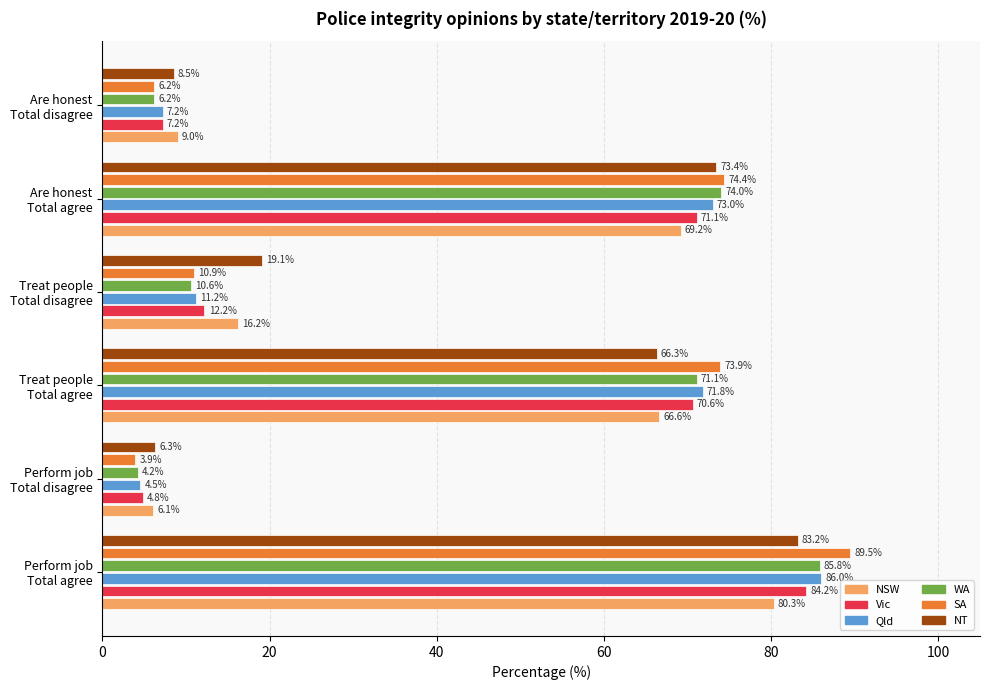

What is the minimum value for WA?

4.2